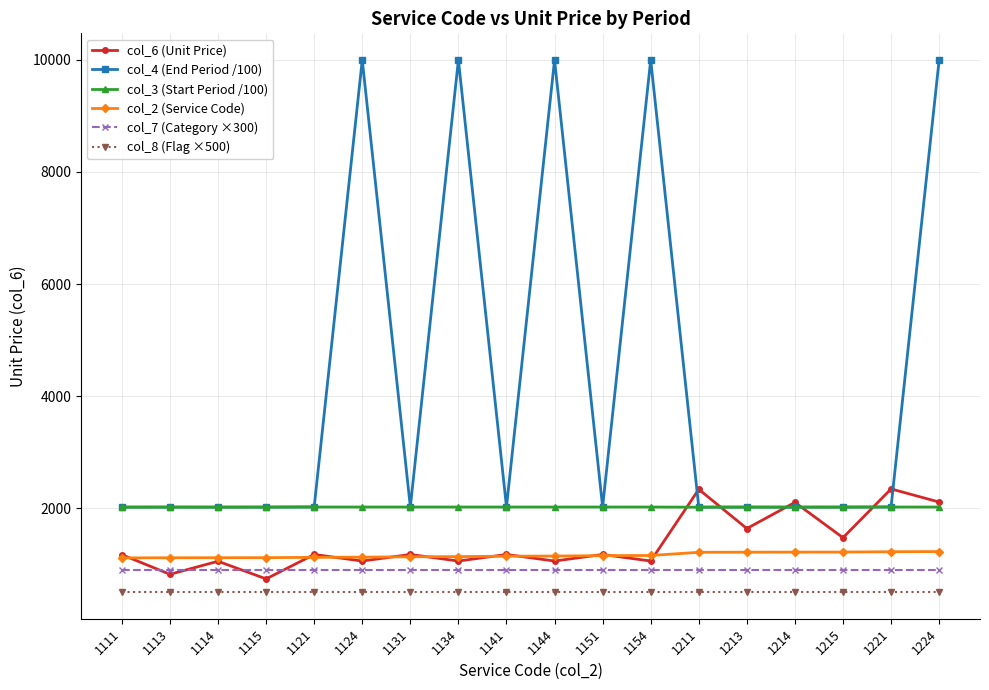

True or false: col_3 (Start Period /100) and col_7 (Category ×300) intersect in this chart.

False